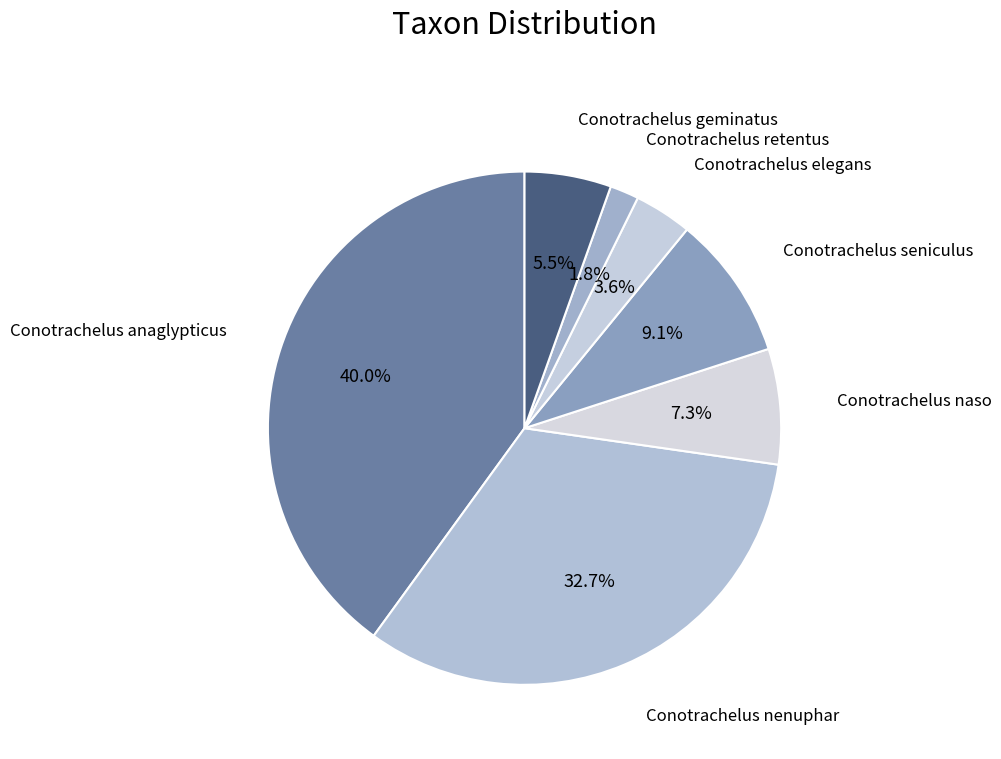

Which category has the biggest portion of the pie?

Conotrachelus anaglypticus